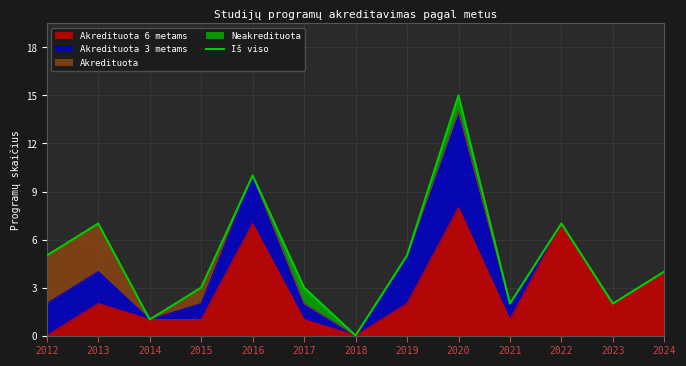

True or false: the data shows 10 at 2016.

True